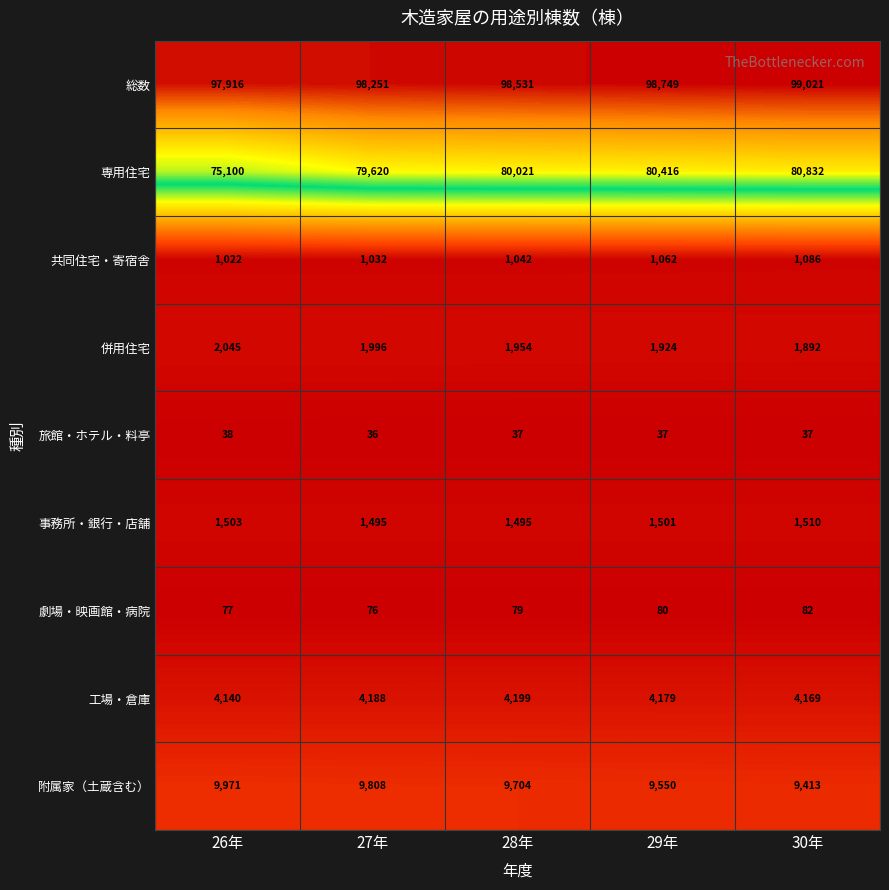

Which category has the highest value across all series?

30年